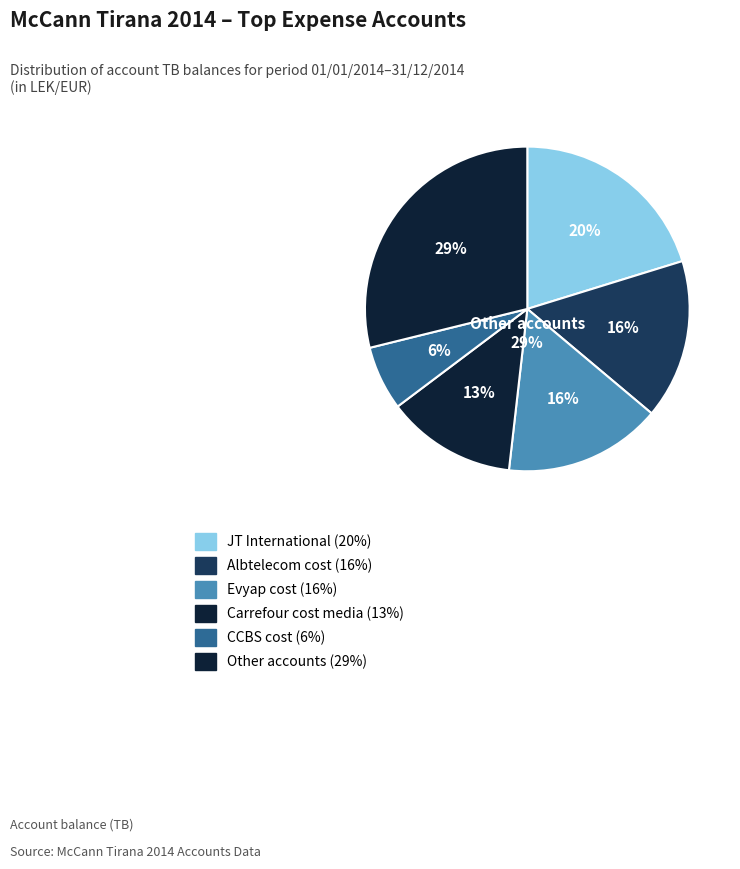

Does Qira account for over 50% of the chart?

No